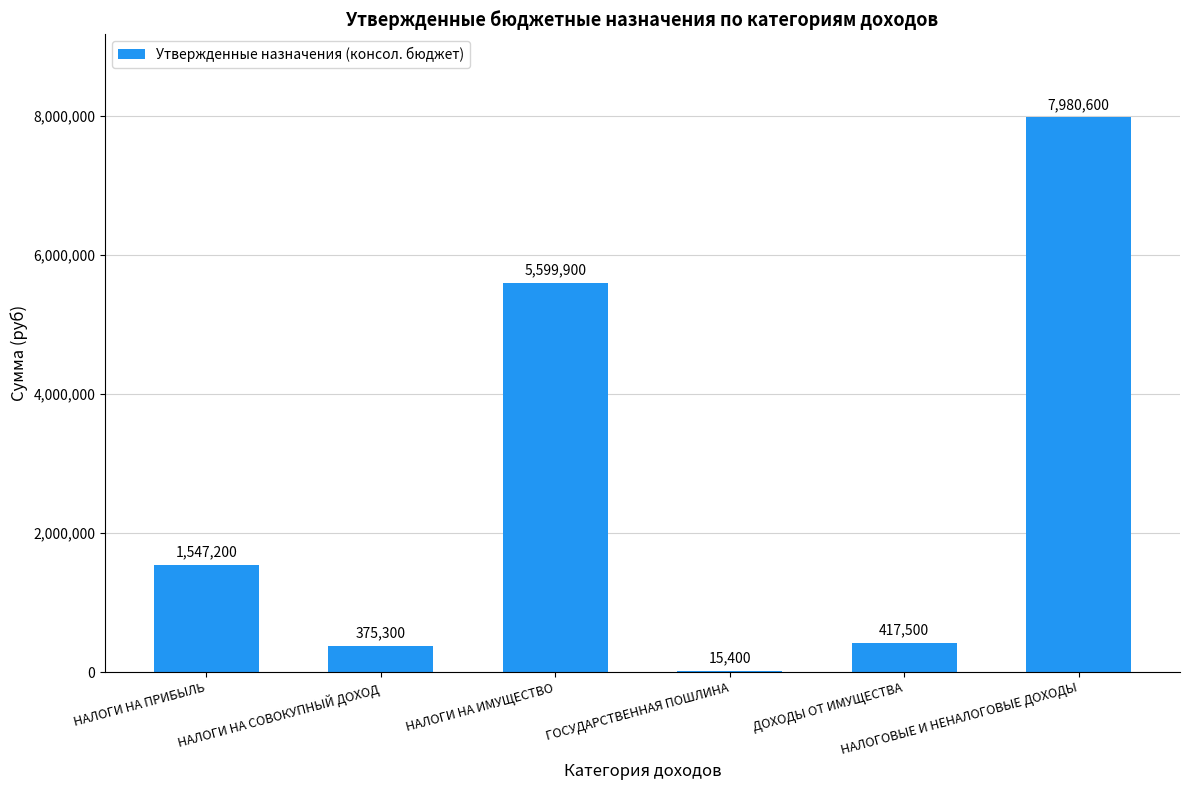

Reading left to right, what are all the values shown in this chart?

1547200	375300	5599900	15400	417500	7980600